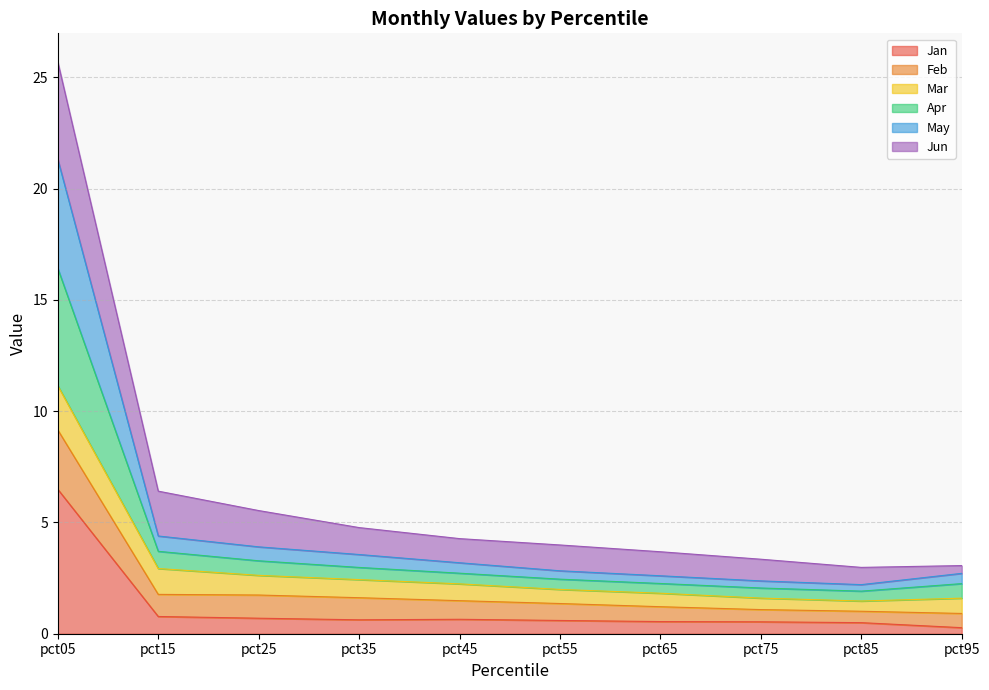

True or false: Jan and Feb intersect in this chart.

False